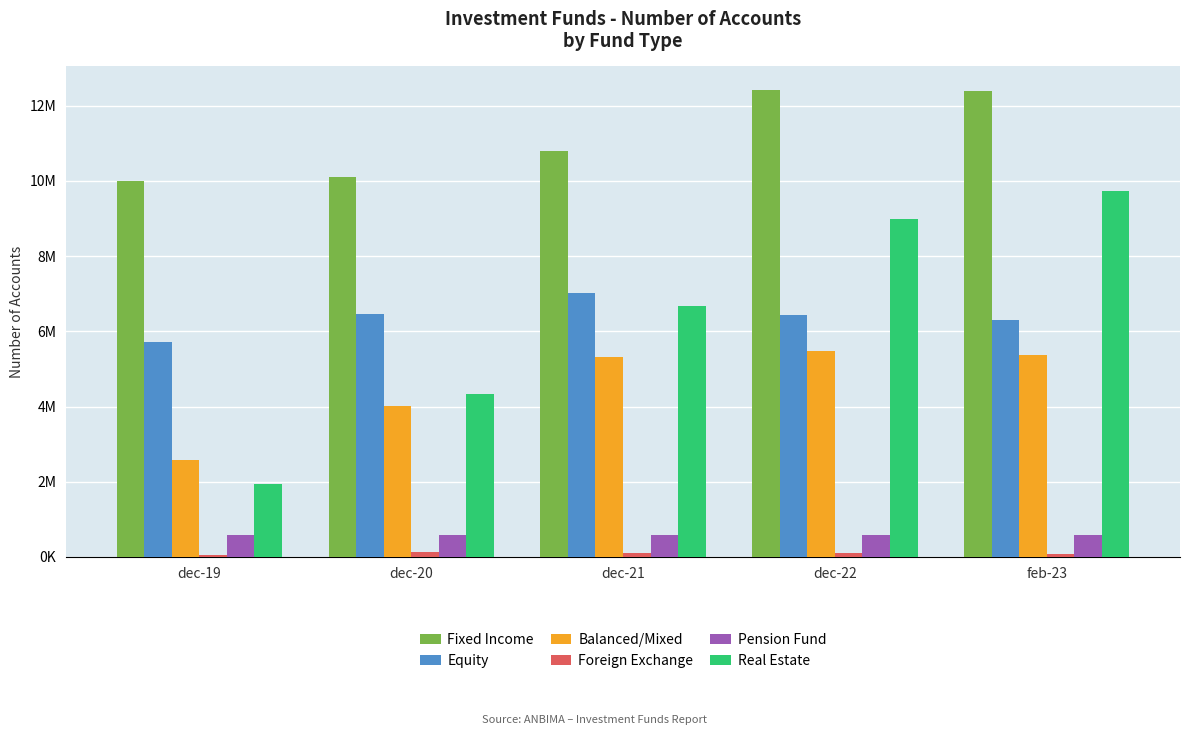

Reading left to right, list all the values displayed in this chart.

Fixed Income: dec-19=9988266	dec-20=10111378	dec-21=10794231	dec-22=12425663	feb-23=12384827
Equity: dec-19=5717735	dec-20=6472430	dec-21=7028206	dec-22=6422627	feb-23=6309985
Balanced/Mixed: dec-19=2580028	dec-20=4015926	dec-21=5309887	dec-22=5474350	feb-23=5358101
Foreign Exchange: dec-19=53764	dec-20=123734	dec-21=106029	dec-22=92200	feb-23=89235
Pension Fund: dec-19=584372	dec-20=580047	dec-21=577873	dec-22=573369	feb-23=572293
Real Estate: dec-19=1951485	dec-20=4332698	dec-21=6664144	dec-22=8978105	feb-23=9730253